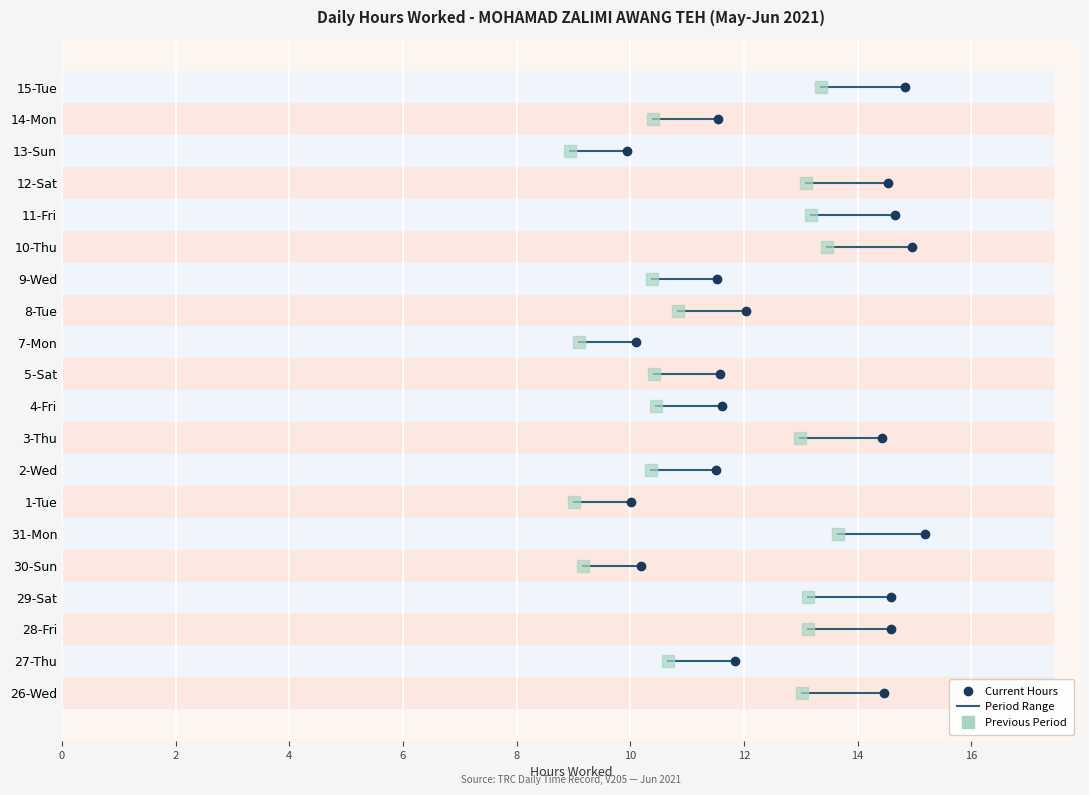

Which category has the highest value across all series?

31-Mon